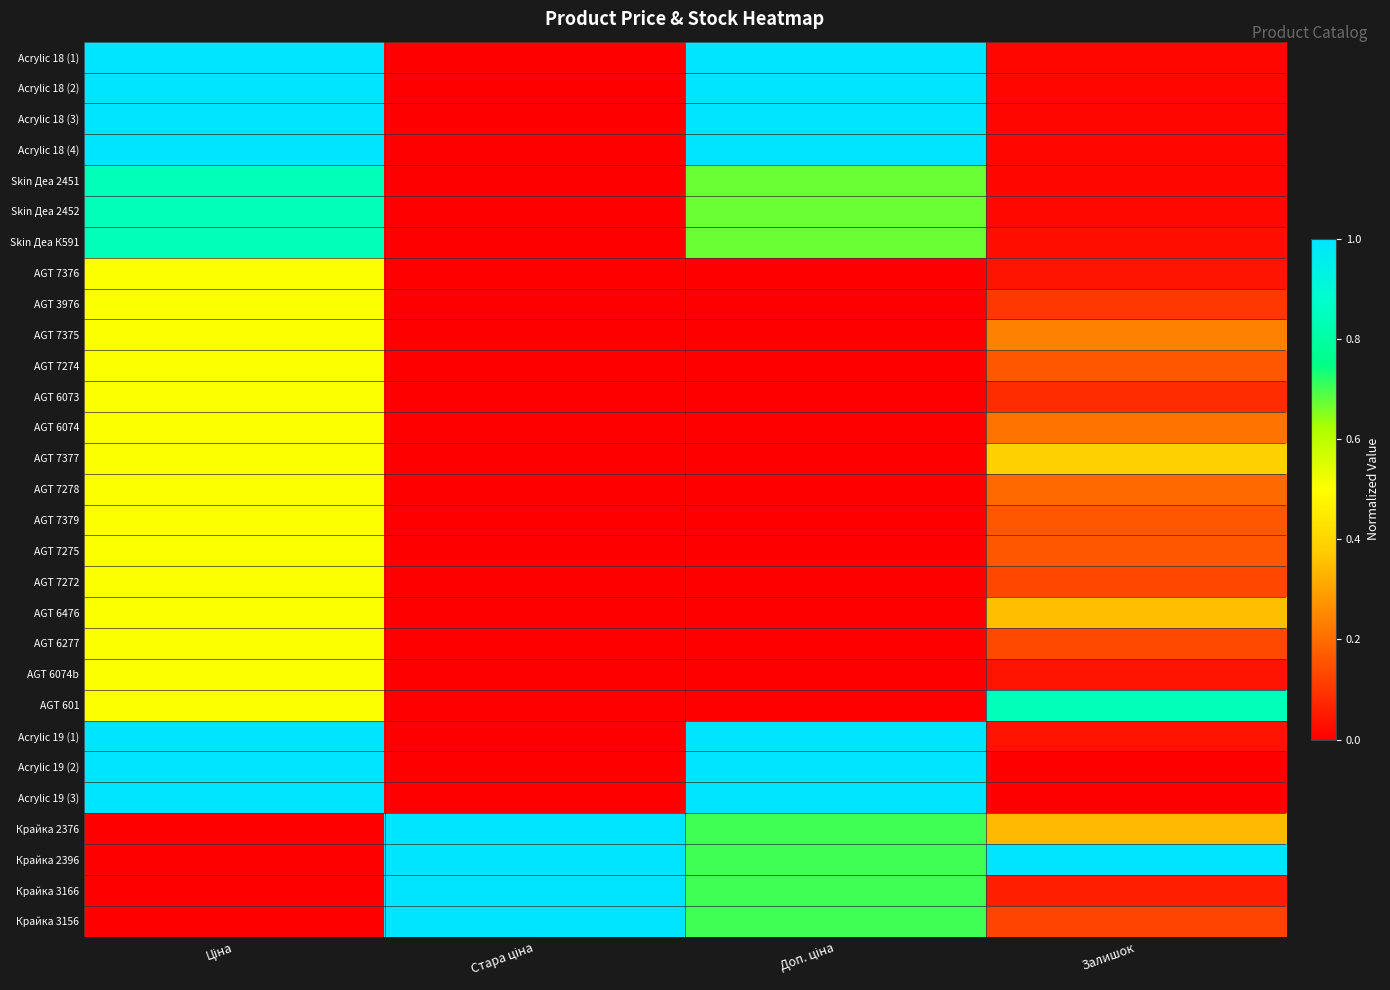

Which has a higher value, Ціна or Стара ціна?

Ціна